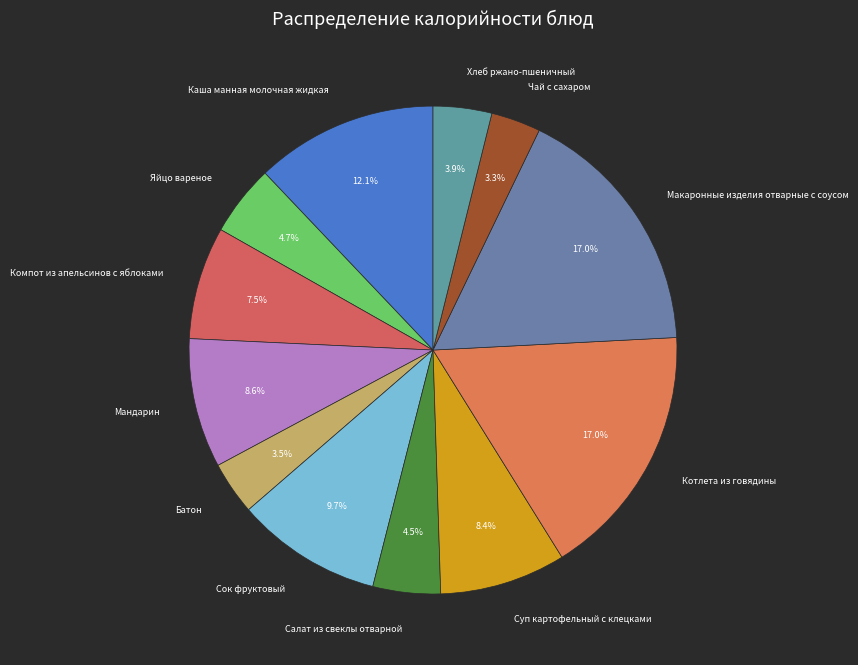

What is the total percentage of Чай с сахаром and Батон?

6.8%